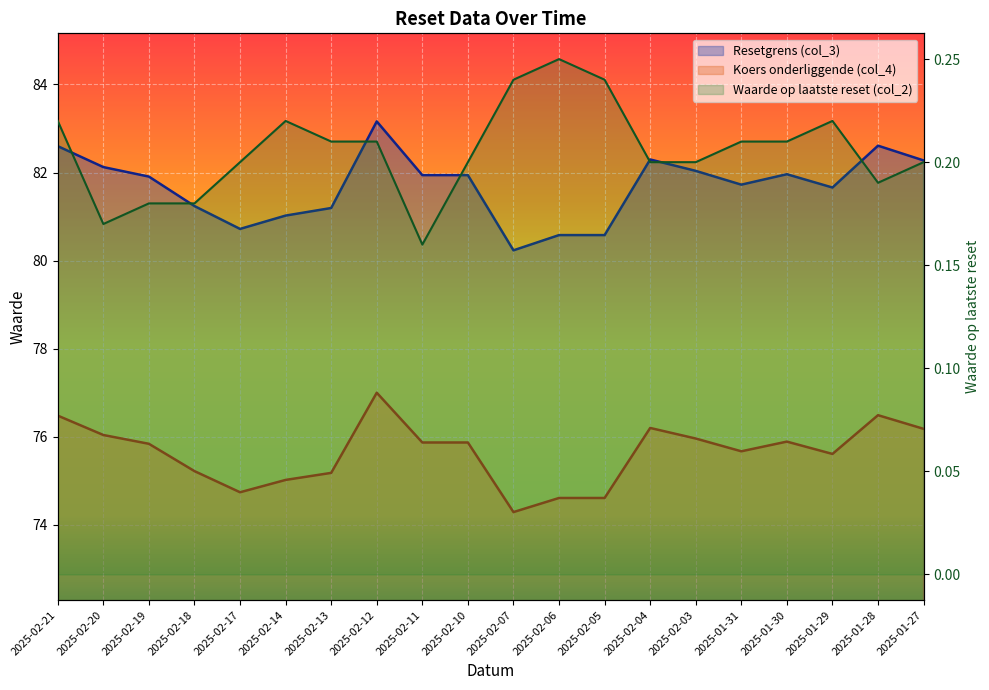

What is the total value across all series at 2025-02-07?

154.8